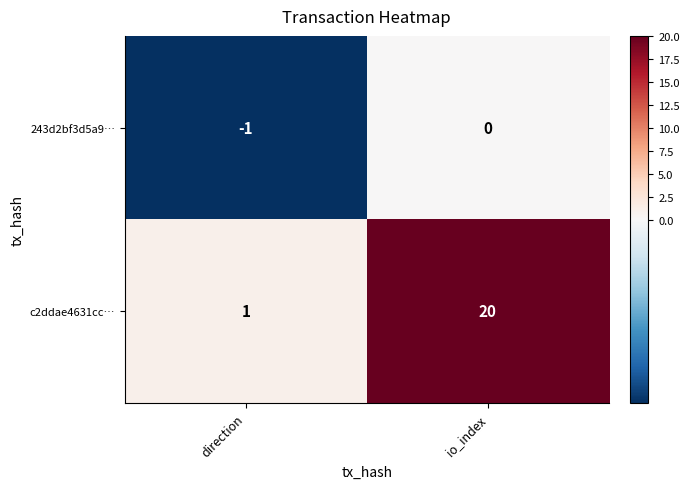

At how many categories does at least one series exceed 8?

1